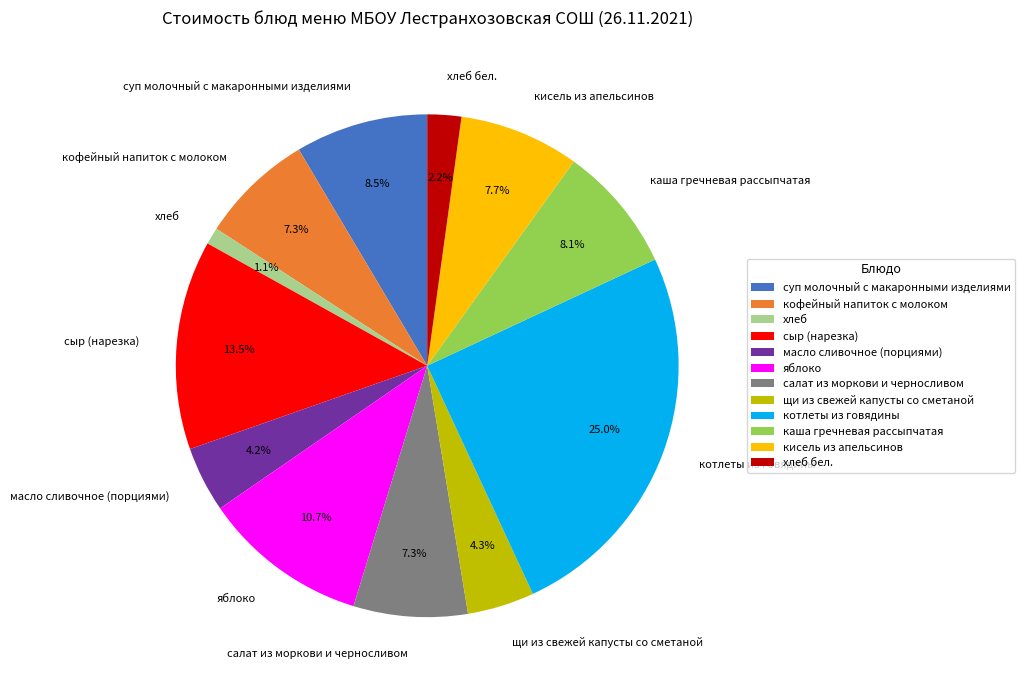

What is the ratio of the value at котлеты из говядины to the value at салат из моркови и черносливом?

3.4